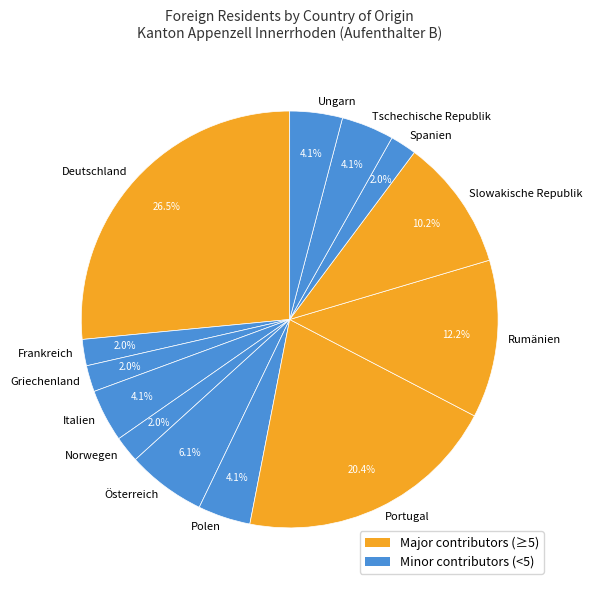

Is Österreich the majority of the pie?

No